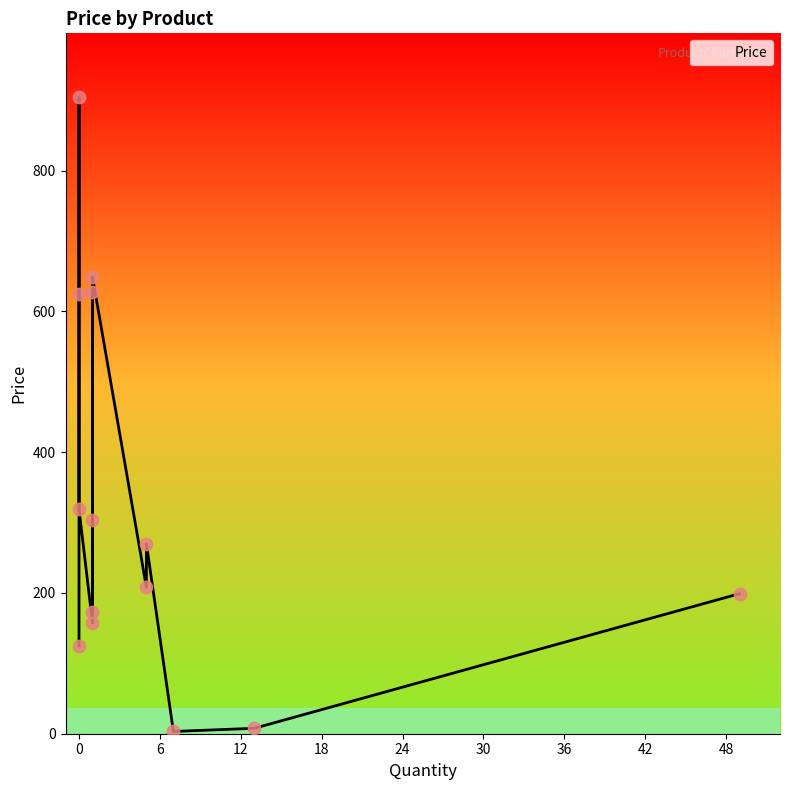

Between ZX430IPLUS and GP-DT4X, which is larger?

ZX430IPLUS